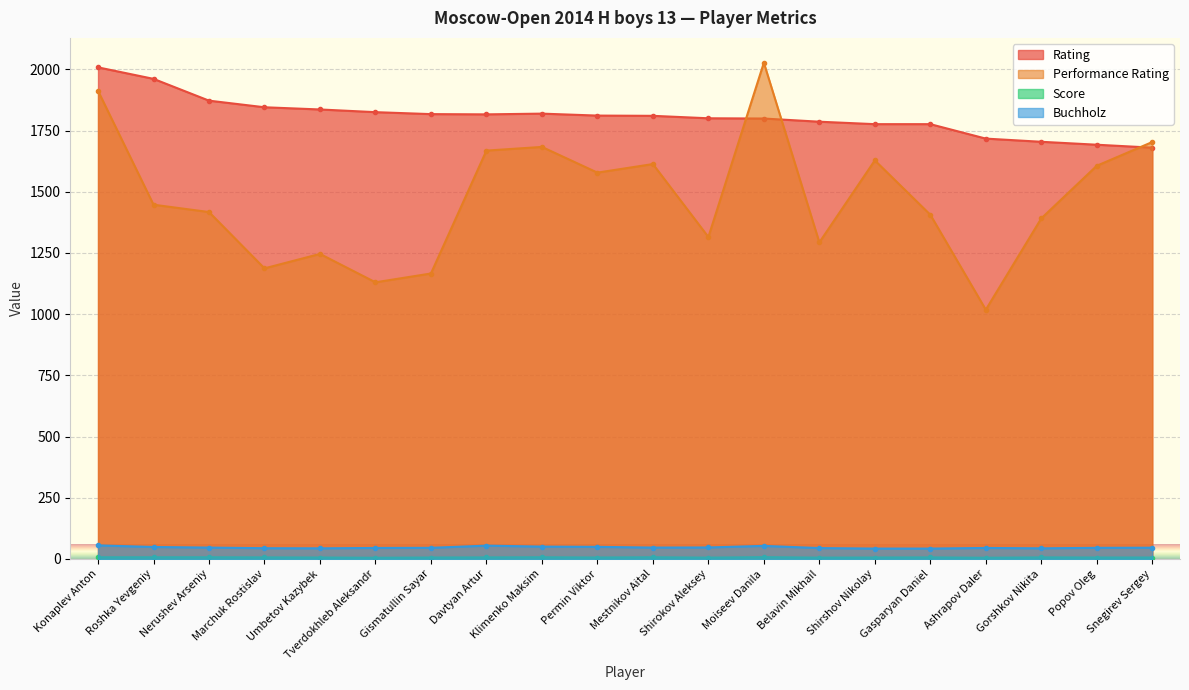

Which has a higher value, Snegirev Sergey or Mestnikov Aital?

Mestnikov Aital